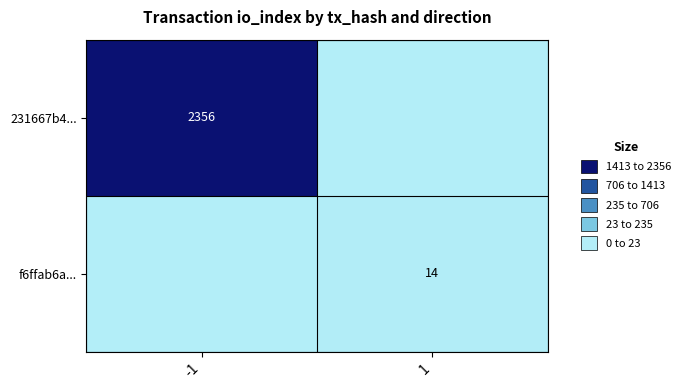

The 231667b4... series shows 2356 at -1. True or false?

True